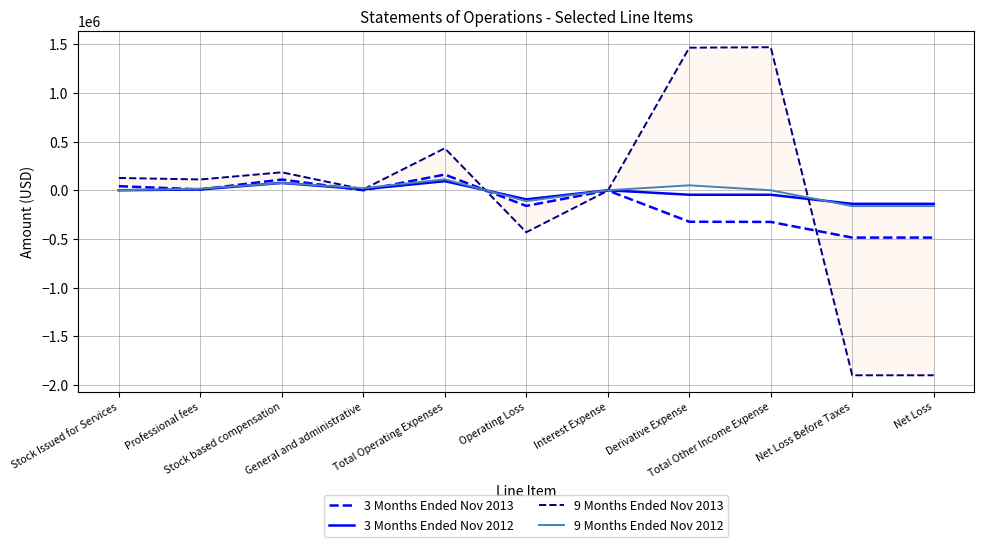

What is the label of the 3rd point from the left?

Stock based compensation